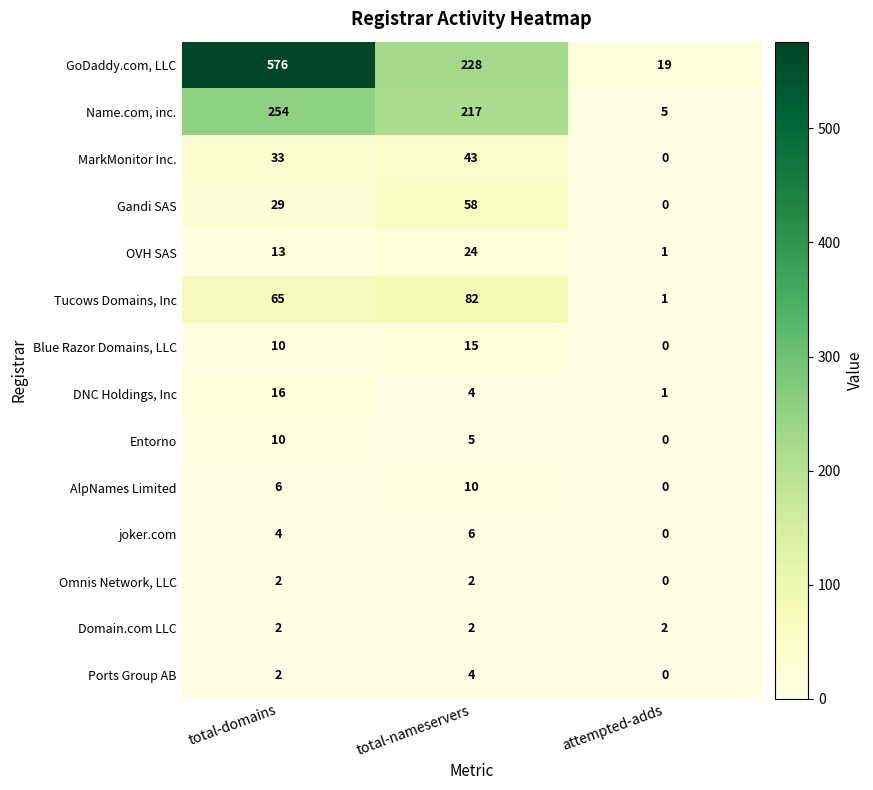

At which category does the chart reach its minimum across all series?

attempted-adds